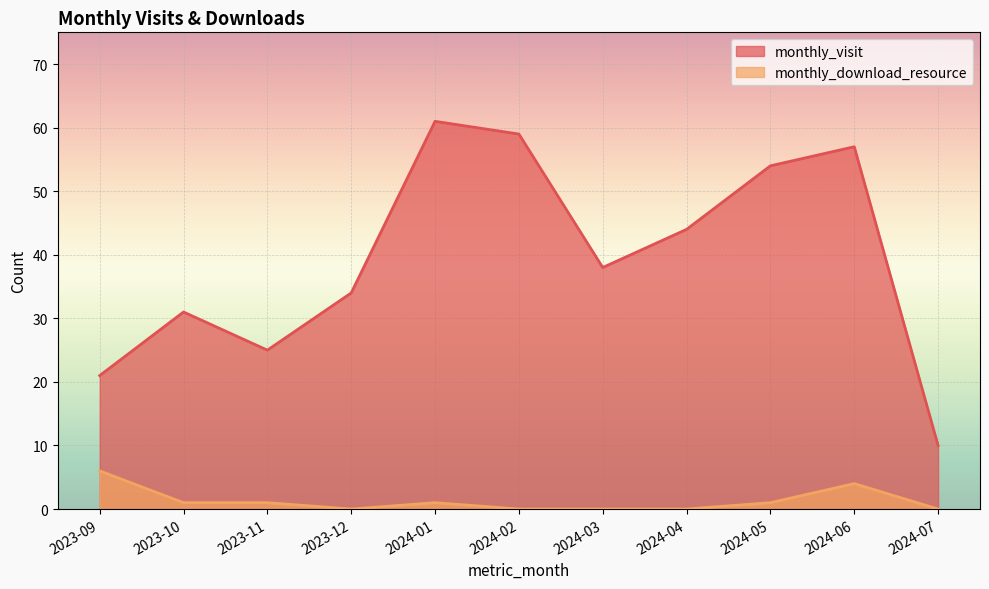

What is the average value of the monthly_download_resource series?

1